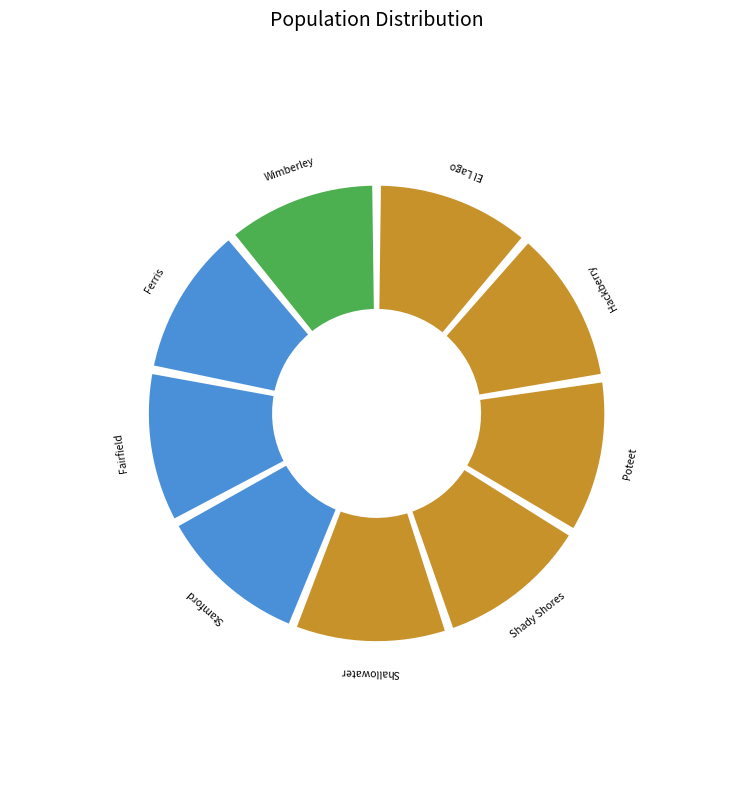

To the nearest percent, what portion does El Lago represent?

11%